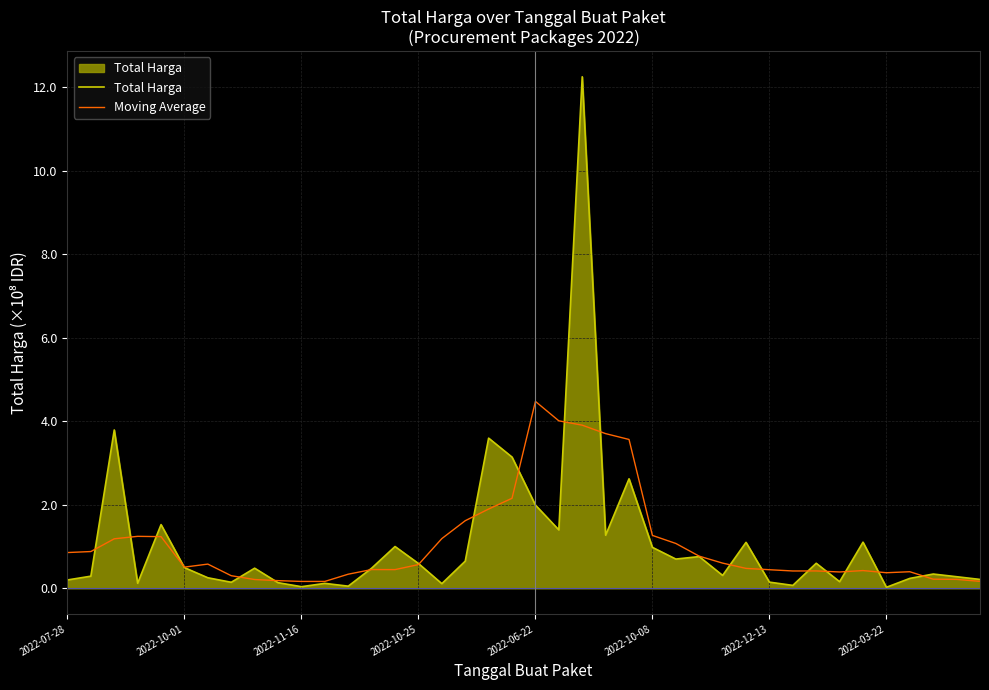

List the series in order of their peak value, highest first.

Total Harga, Moving Average